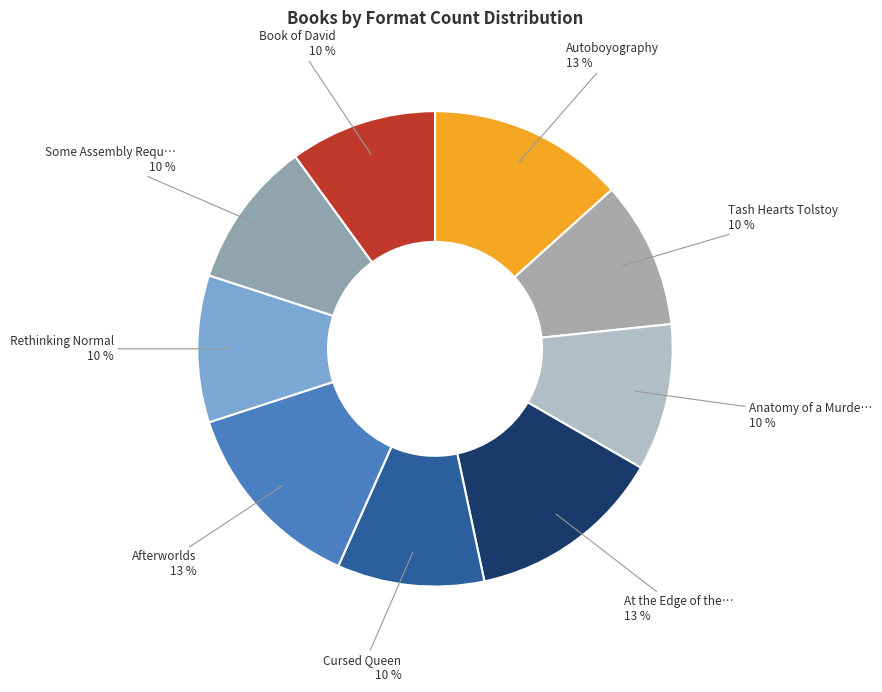

Rank the categories by value from lowest to highest.

Tash Hearts Tolstoy, Anatomy of a Murderer, Cursed Queen, Rethinking Normal, Some Assembly Required, Book of David, Autoboyography, At the Edge of the Universe, Afterworlds